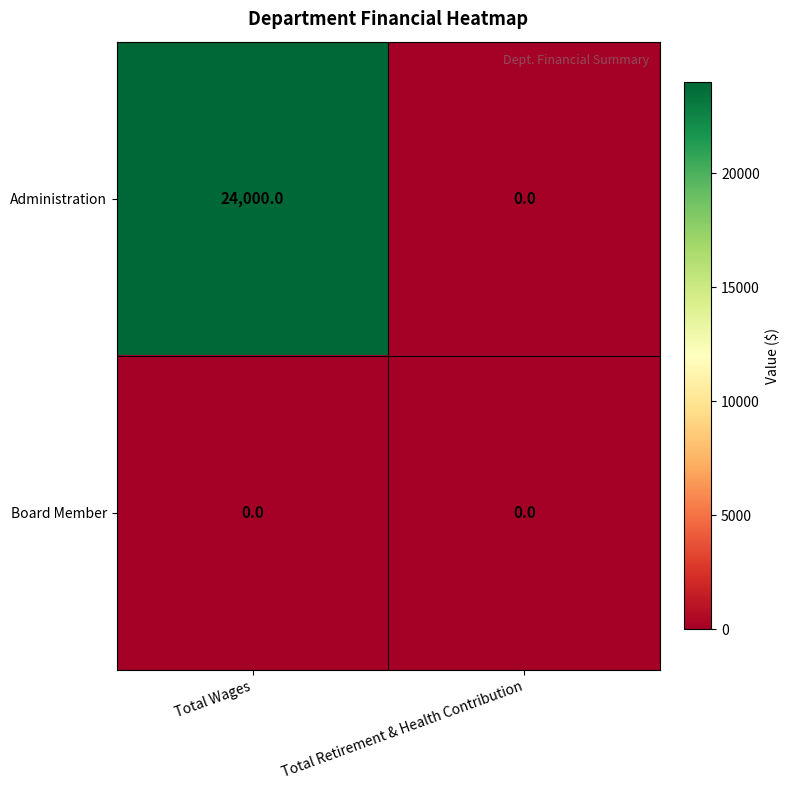

How many categories are shown in the chart?

2